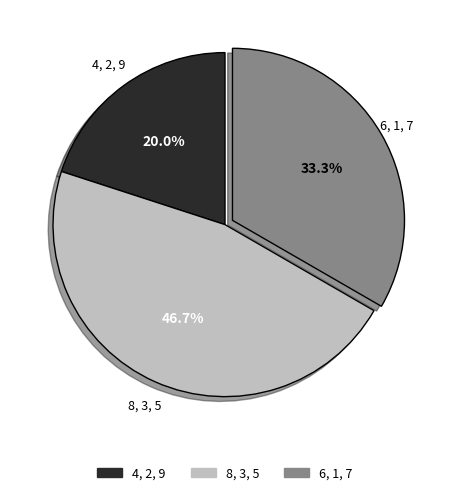

Rank the categories by value from highest to lowest.

8, 3, 5, 6, 1, 7, 4, 2, 9